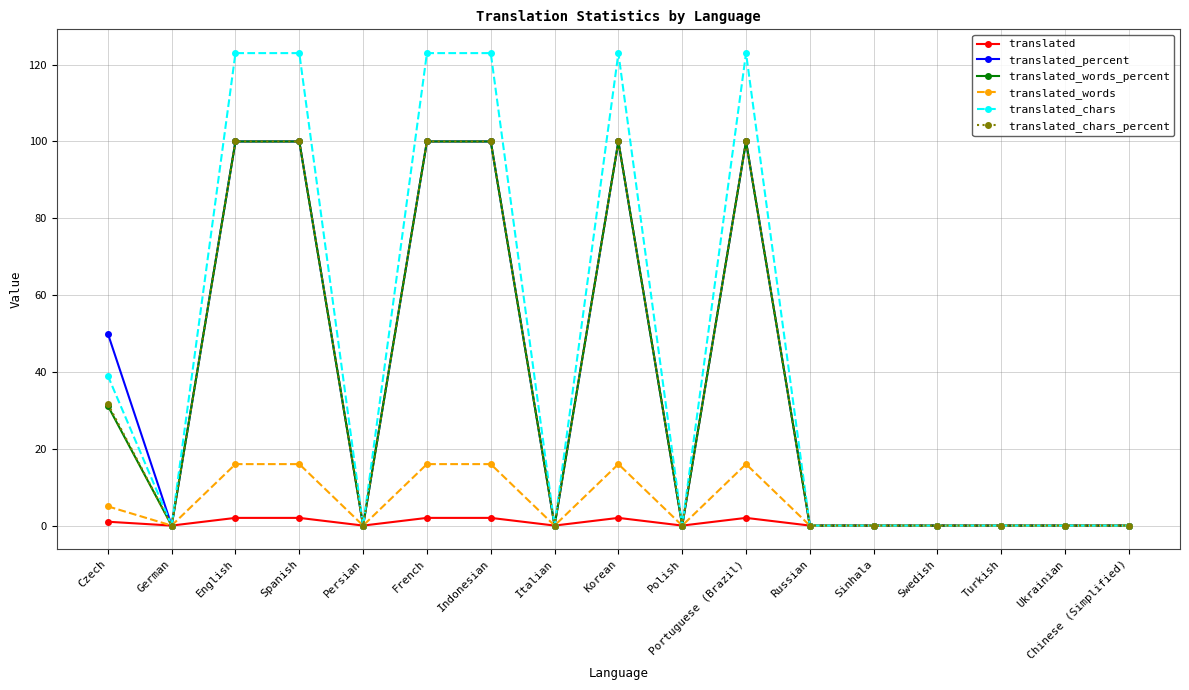

What is the value of the translated_words_percent point at the 4th from the left?

100.0